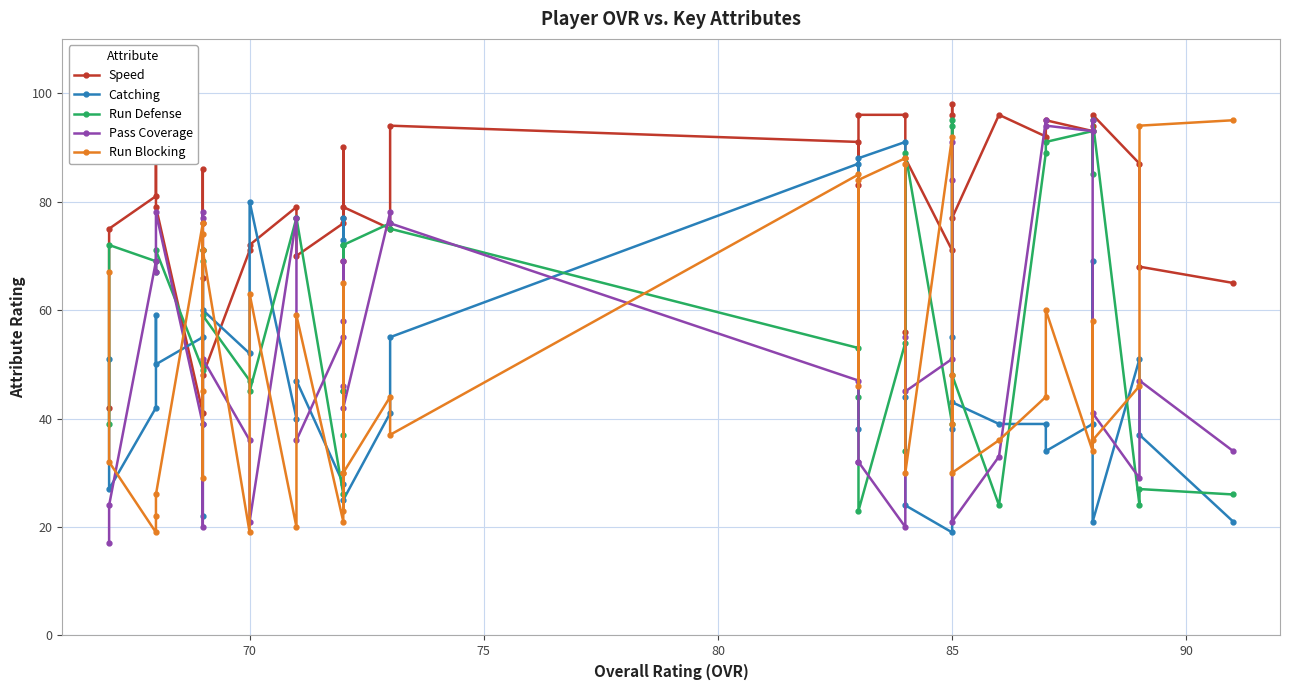

What is the maximum value shown in the chart?

98